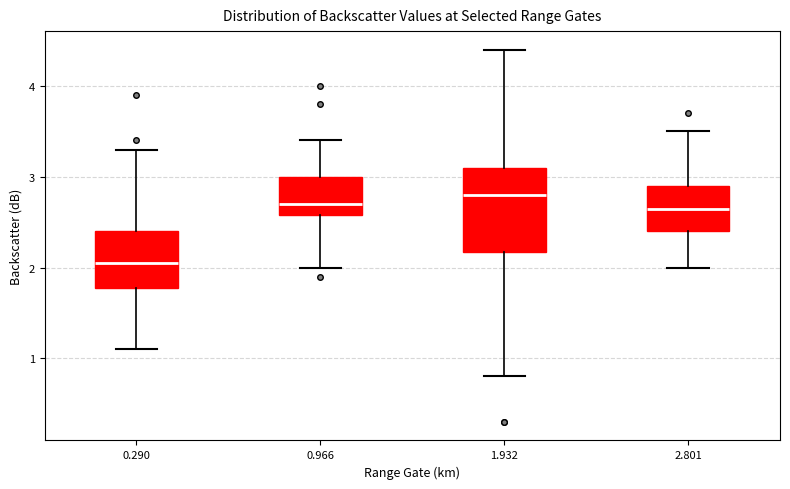

Which box is the tallest, from its lower edge to its upper edge?

1.932